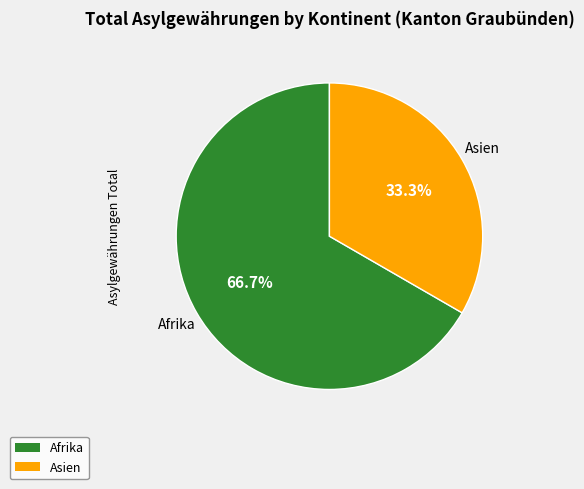

Does Asien account for over 50% of the chart?

No